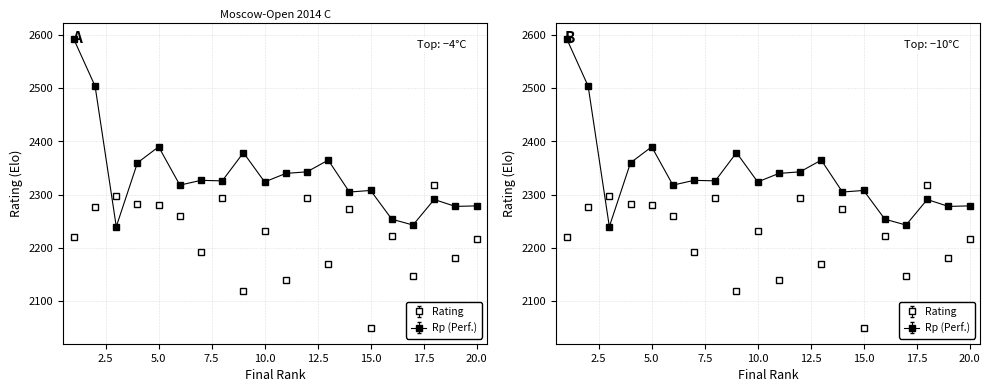

What is the approximate value of Rp at 14, to the nearest 10?

2300